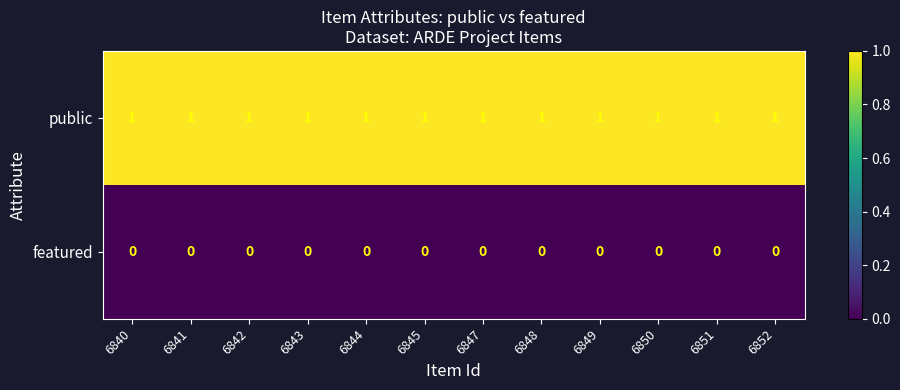

Is the value of public at 6845 greater than the value of featured at 6843?

Yes